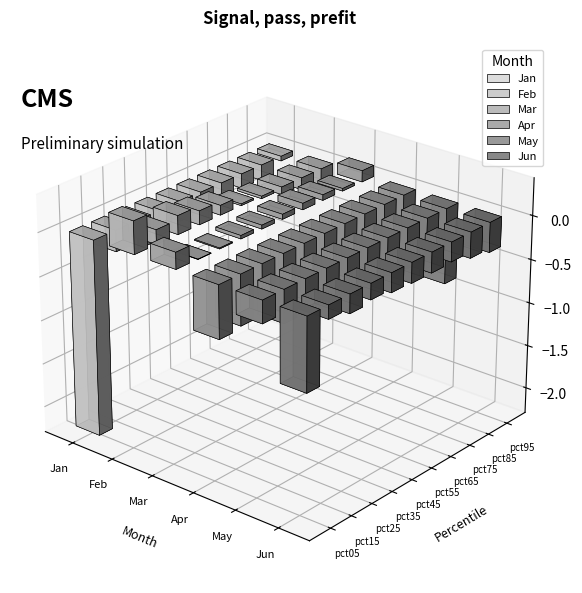

What is the difference between the maximum and second lowest values in the Mar series?

0.2